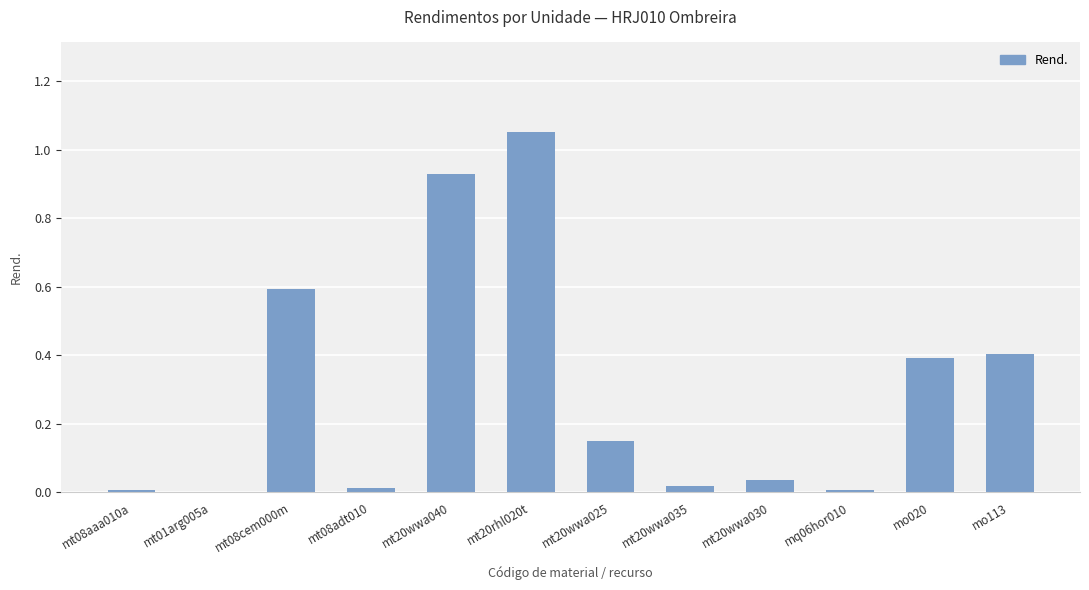

At which category does the chart reach its peak across all series?

mt20rhl020t